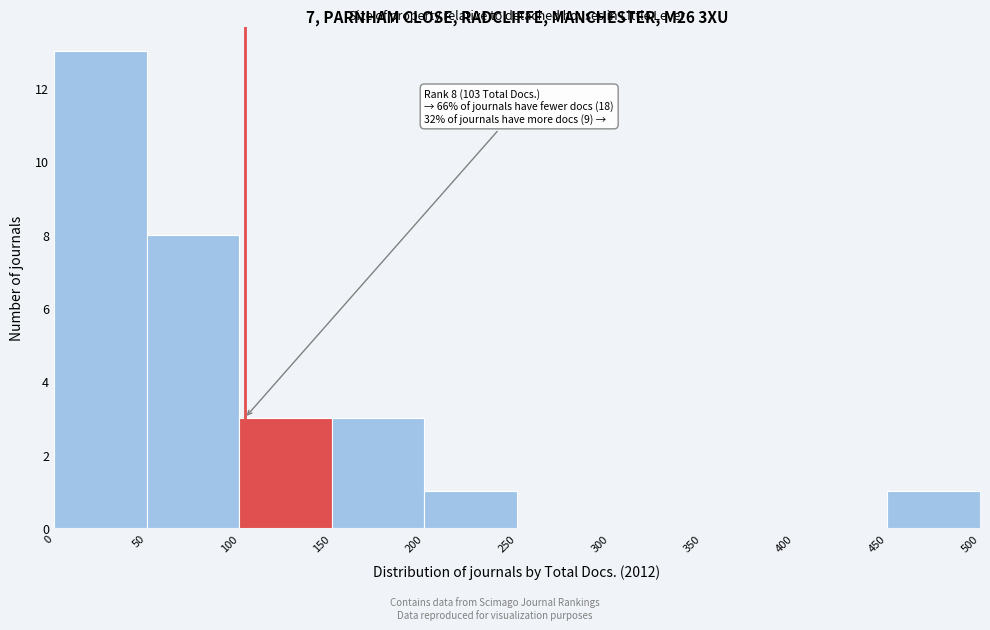

Which range on the x-axis has the tallest bar?

0 to 50